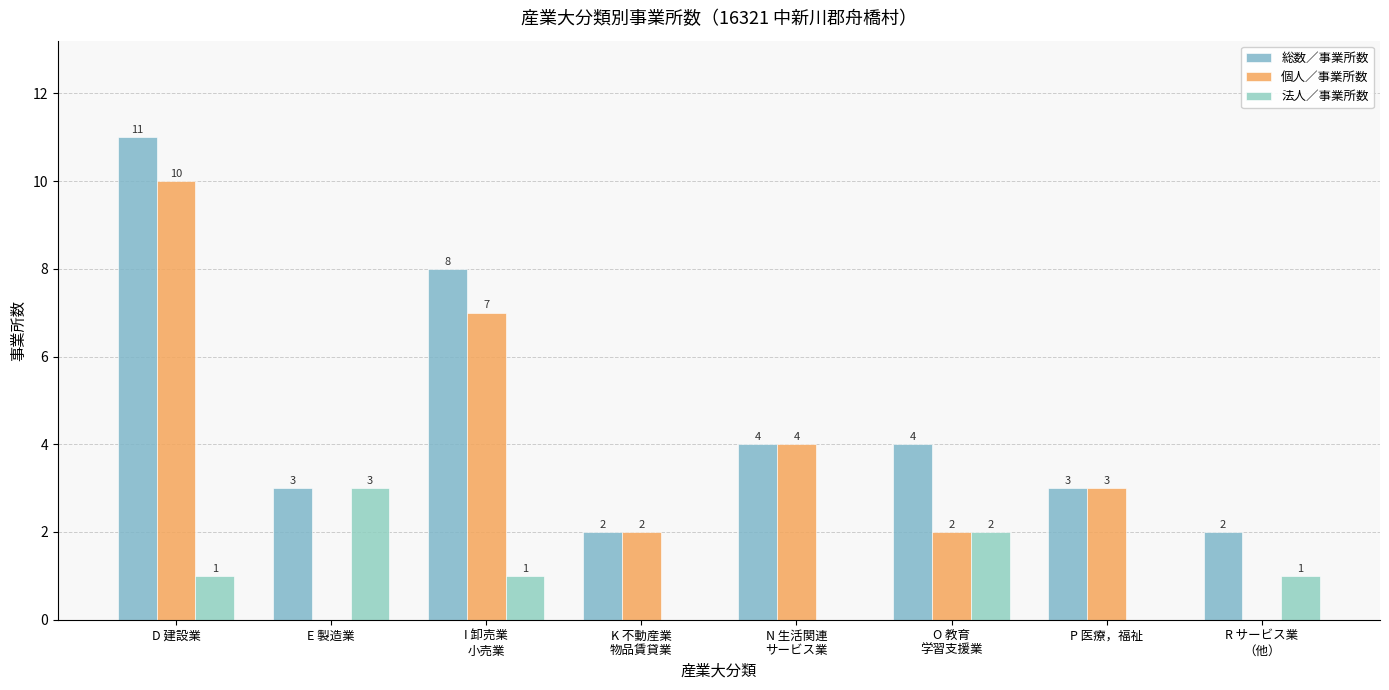

Which has a higher value, K 不動産業
物品賃貸業 or N 生活関連
サービス業?

N 生活関連
サービス業